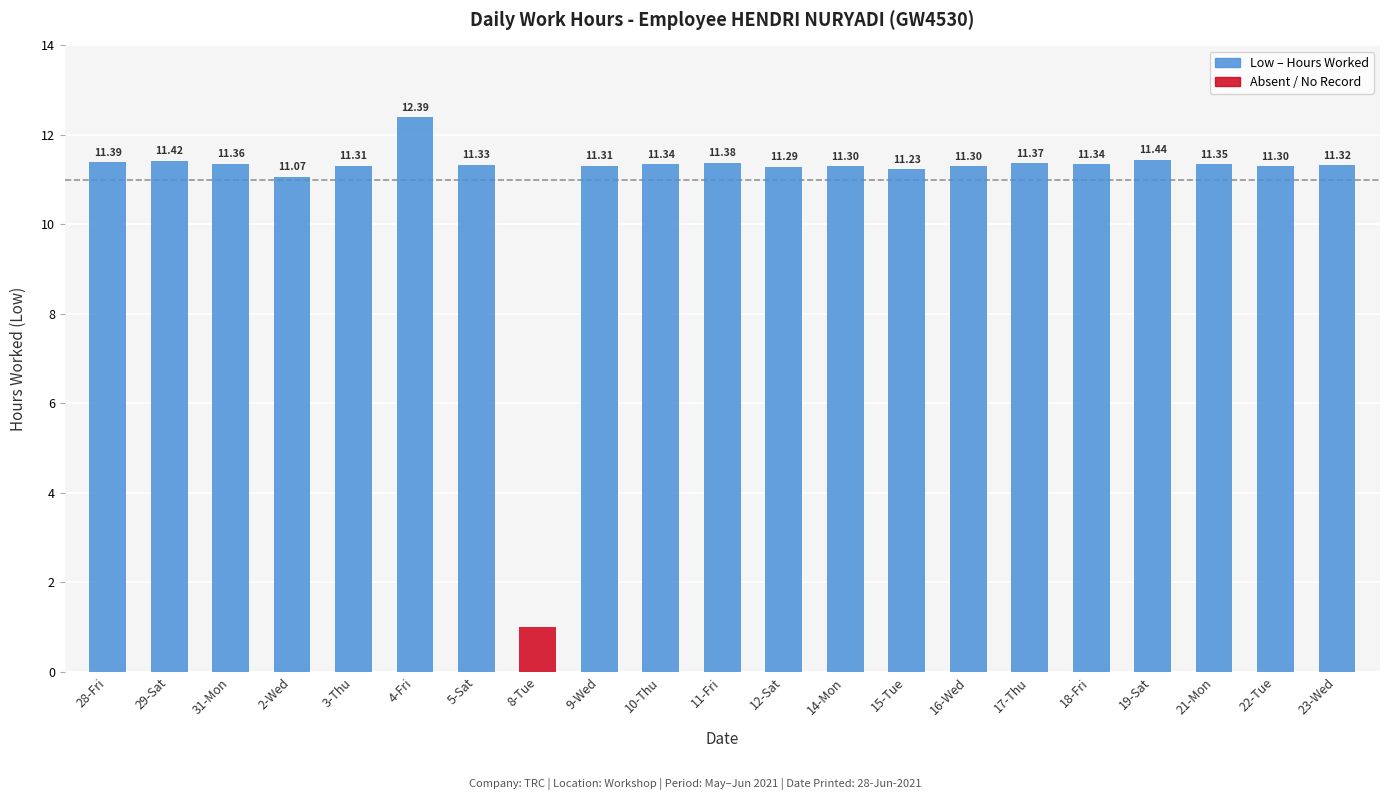

List the labels in order of value, smallest first.

8-Tue, 2-Wed, 15-Tue, 12-Sat, 14-Mon, 16-Wed, 22-Tue, 3-Thu, 9-Wed, 23-Wed, 5-Sat, 10-Thu, 18-Fri, 21-Mon, 31-Mon, 17-Thu, 11-Fri, 28-Fri, 29-Sat, 19-Sat, 4-Fri